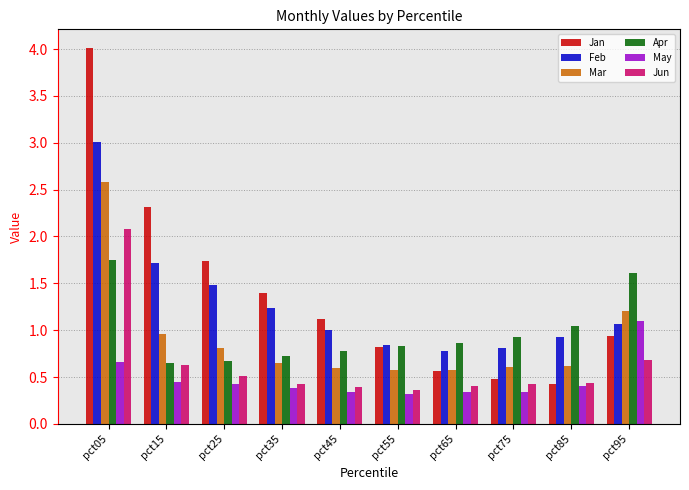

What is the total value across all series at pct35?

4.8